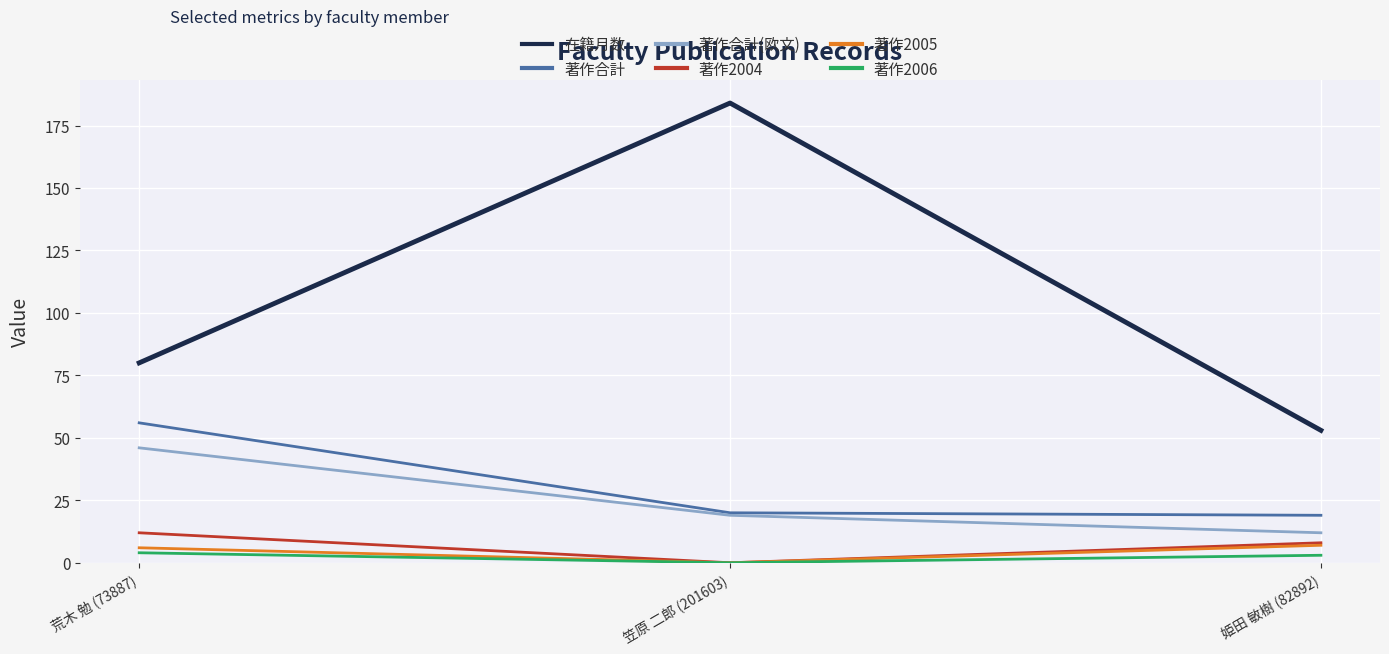

Reading left to right, list all the values displayed in this chart.

在籍月数: 荒木 勉 (73887)=80	笠原 二郎 (201603)=184	姫田 敏樹 (82892)=53
著作合計: 荒木 勉 (73887)=56	笠原 二郎 (201603)=20	姫田 敏樹 (82892)=19
著作合計(欧文): 荒木 勉 (73887)=46	笠原 二郎 (201603)=19	姫田 敏樹 (82892)=12
著作2004: 荒木 勉 (73887)=12	笠原 二郎 (201603)=0	姫田 敏樹 (82892)=8
著作2005: 荒木 勉 (73887)=6	笠原 二郎 (201603)=0	姫田 敏樹 (82892)=7
著作2006: 荒木 勉 (73887)=4	笠原 二郎 (201603)=0	姫田 敏樹 (82892)=3